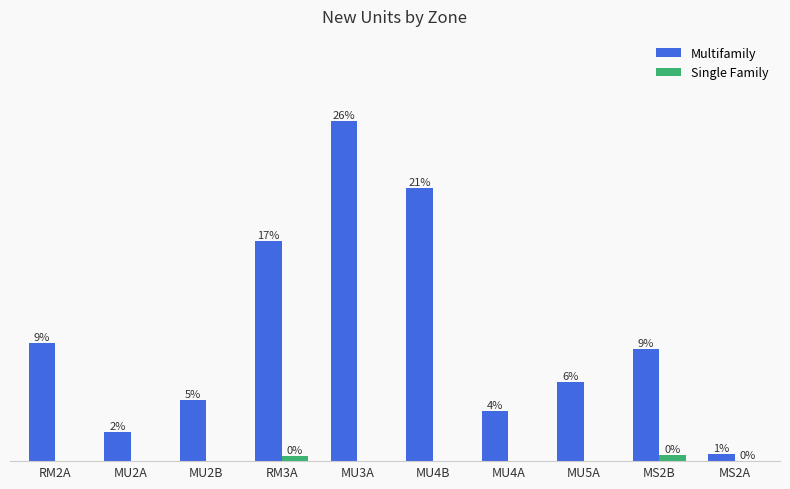

Reading left to right, extract all data points from this chart.

Multifamily: RM2A=1003.3	MU2A=249.2	MU2B=523.1	RM3A=1871.7	MU3A=2896.8	MU4B=2322.6	MU4A=427.1	MU5A=675.0	MS2B=953.3	MS2A=58.5
Single Family: RM2A=0.0	MU2A=0.0	MU2B=0.0	RM3A=41.3	MU3A=0.0	MU4B=0.0	MU4A=0.0	MU5A=0.0	MS2B=55.0	MS2A=3.4